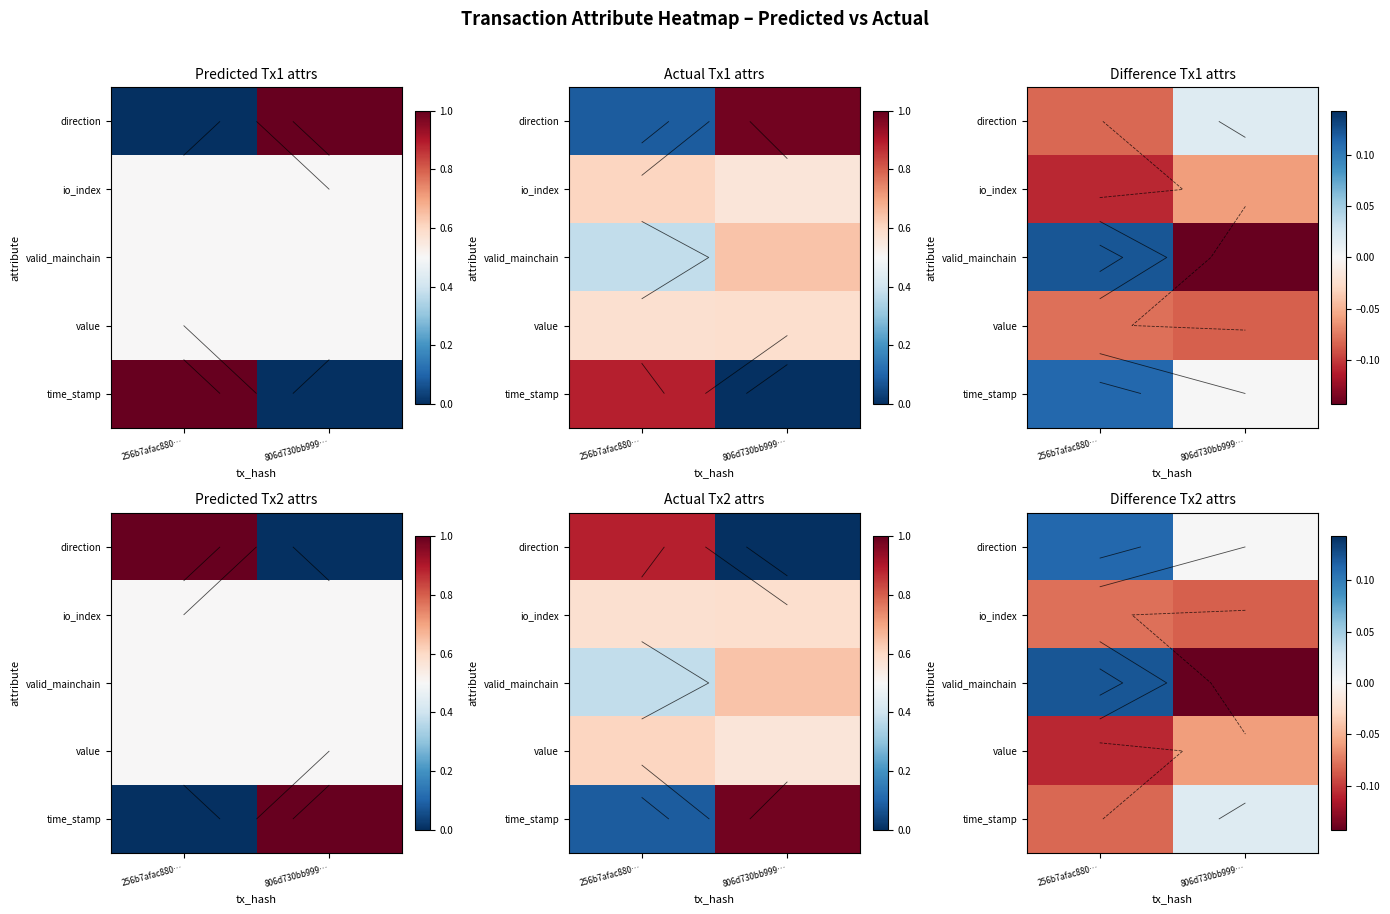

List the series in order of their peak value, highest first.

valid_mainchain, direction, time_stamp, value, io_index